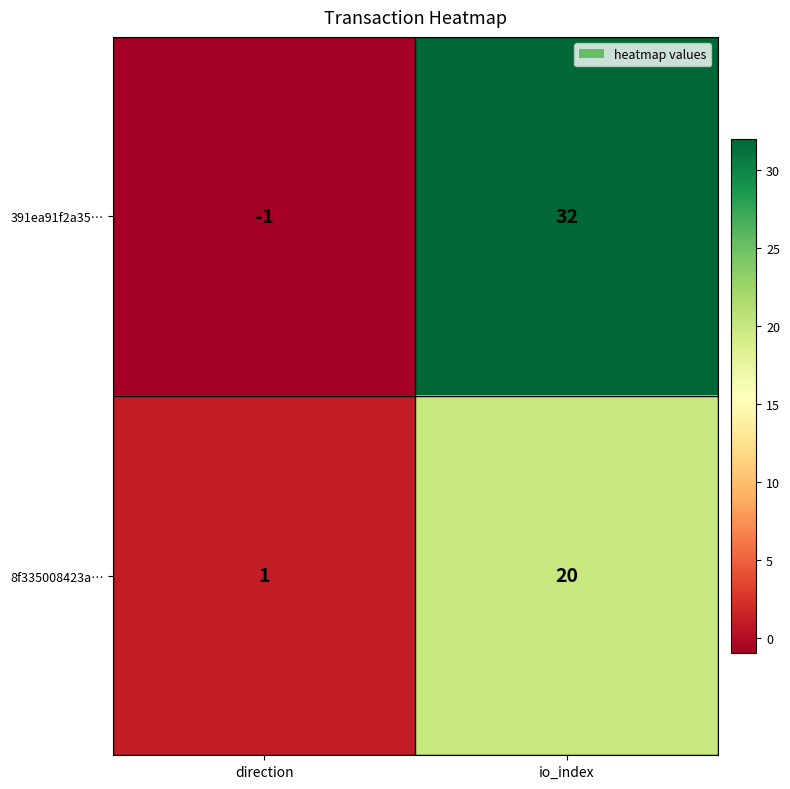

The value of 391ea91f2a35… at direction is -2. True or false?

False